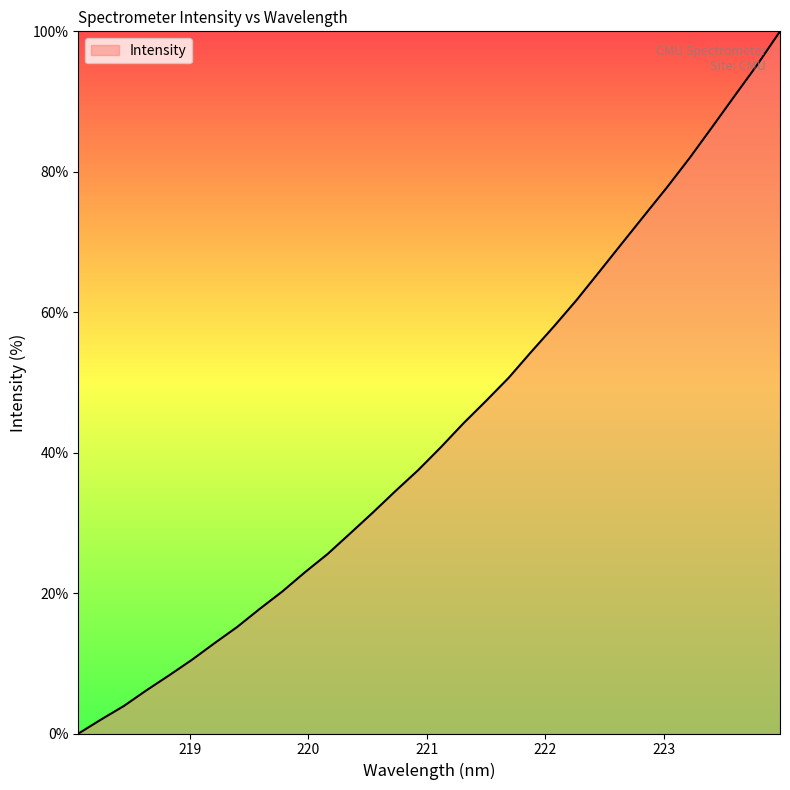

How many lines are shown in the chart?

1